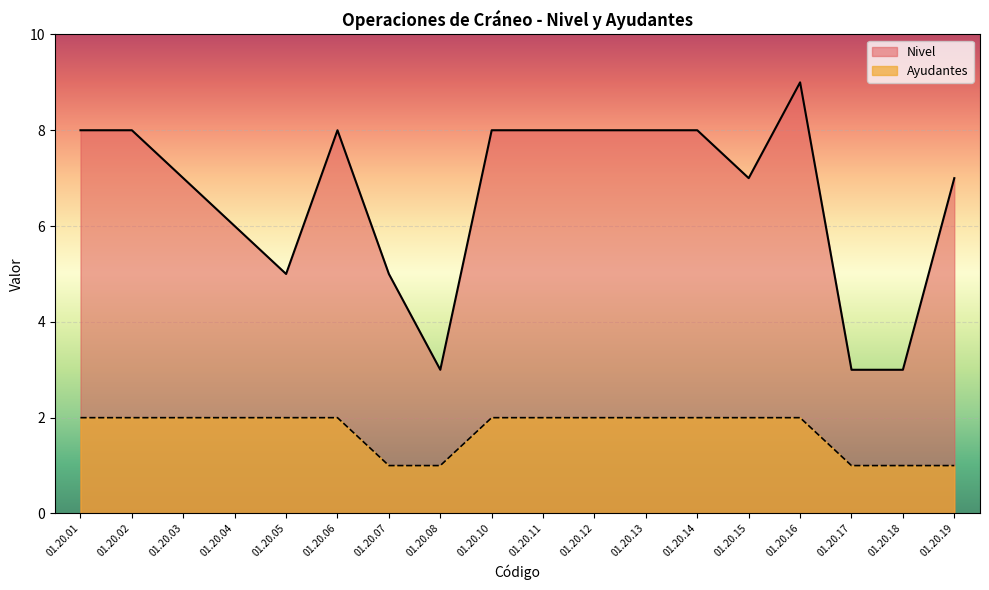

True or false: Ayudantes and Nivel intersect in this chart.

False